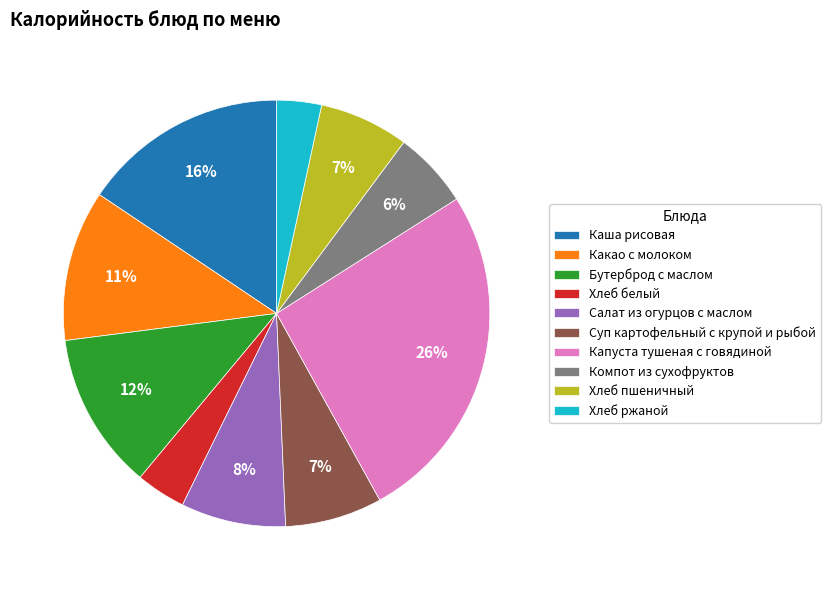

To the nearest percent, what portion does Хлеб пшеничный represent?

7%